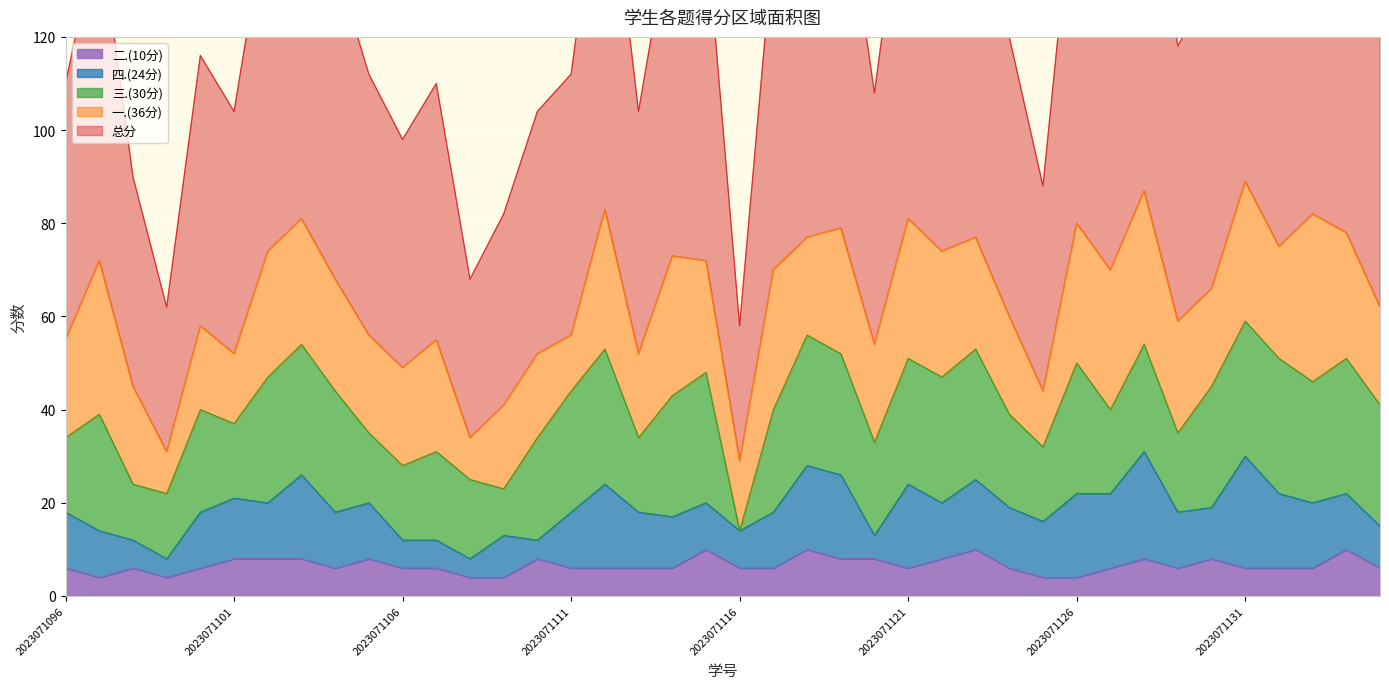

How many interior local valleys does the 三.(30分) series have?

11